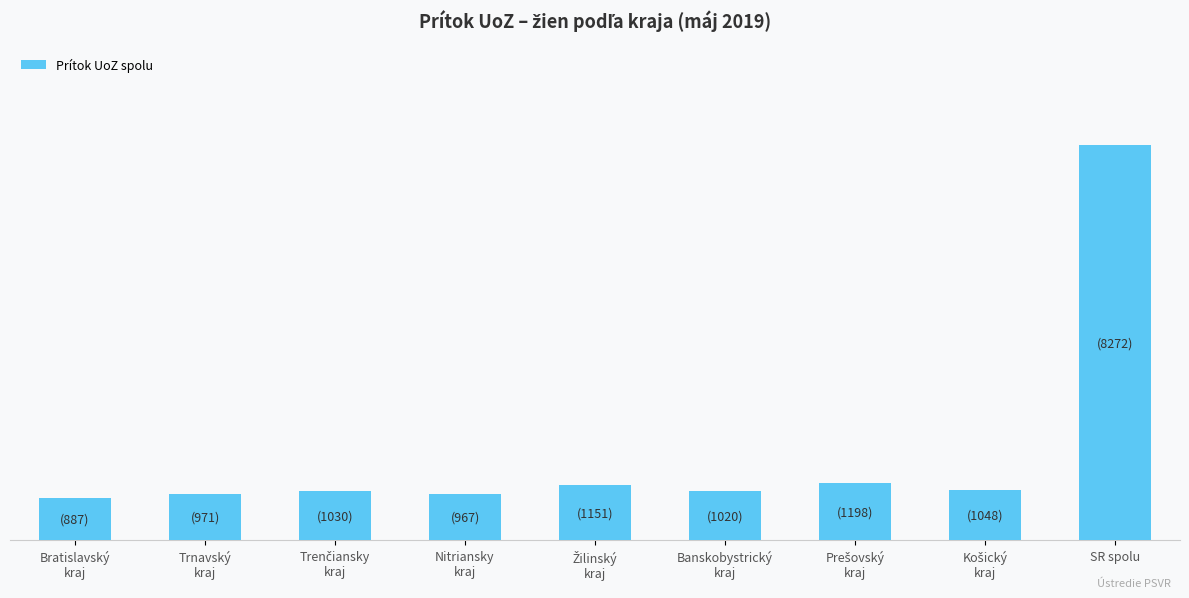

Are the bars horizontal?

No